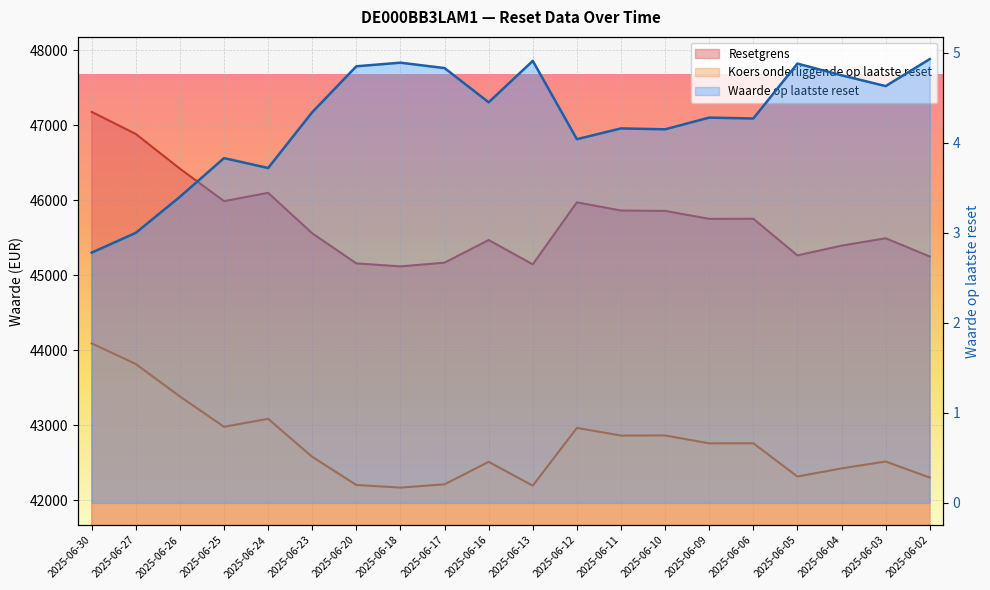

What are all the series names shown in the legend?

Resetgrens, Koers onderliggende op laatste reset, Waarde op laatste reset